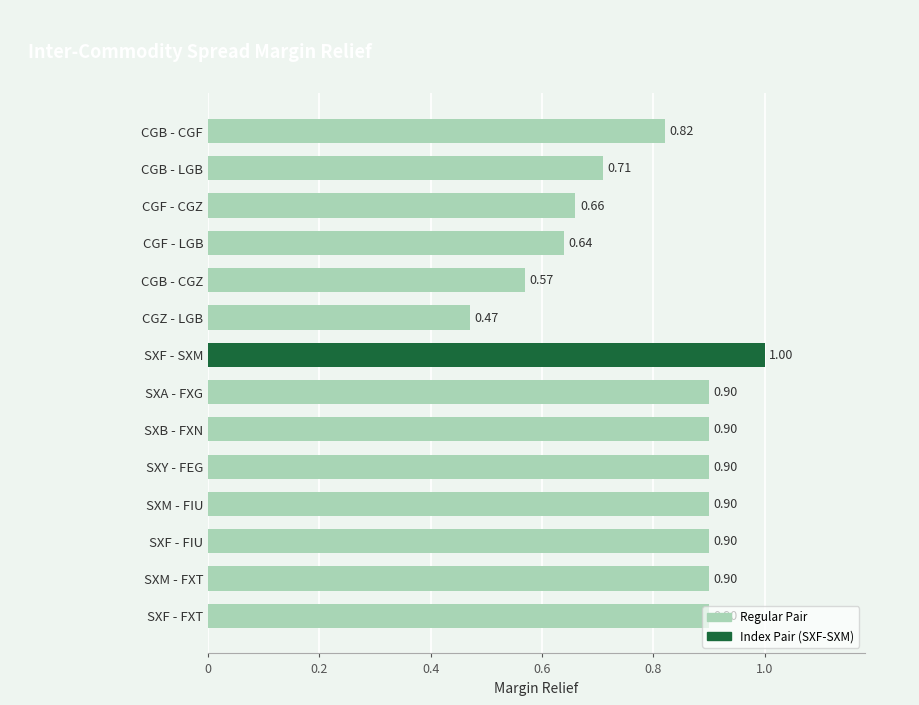

At which label is the value closest to 0?

CGZ - LGB